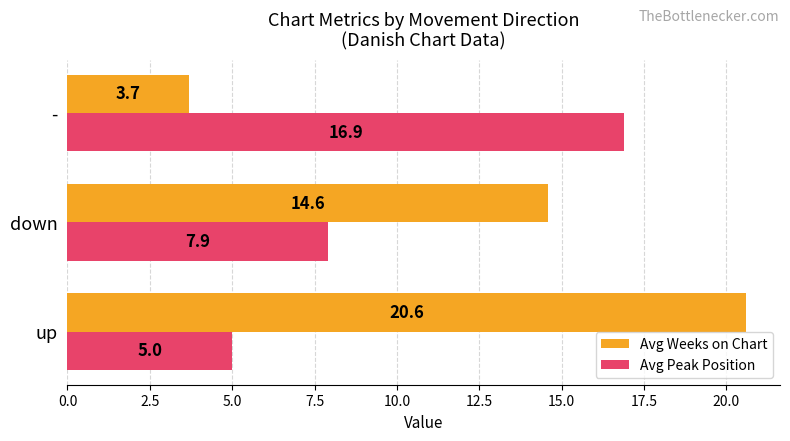

What is the approximate value of Avg Weeks on Chart at -?

3.7